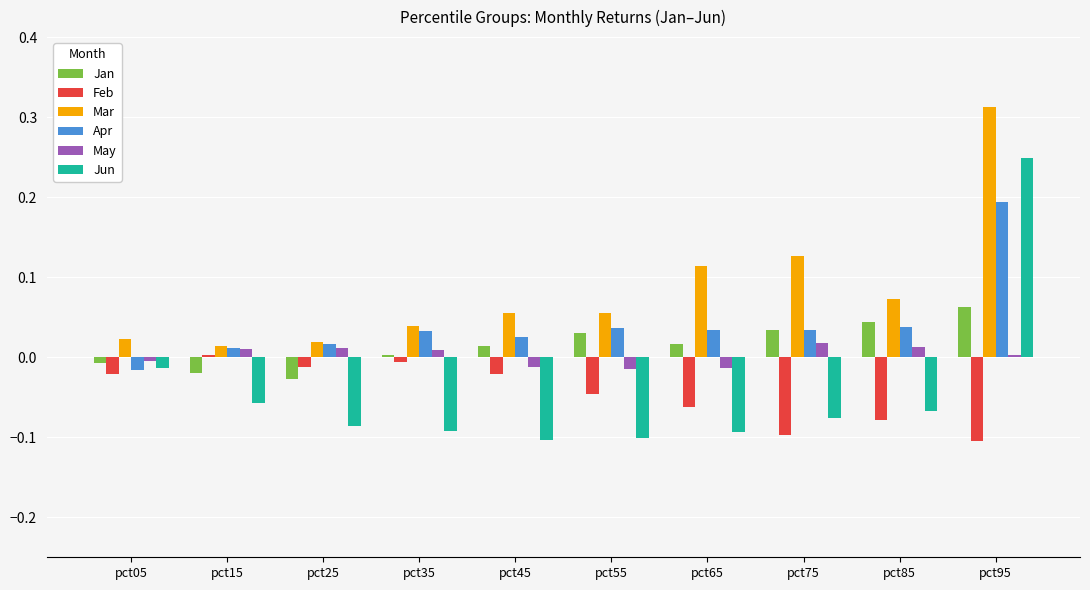

What is the sum of all Mar values?

0.8